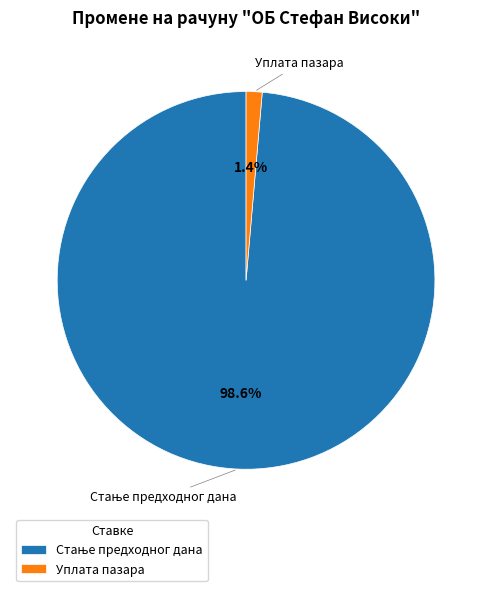

How much of the chart is everything except Уплата пазара?

98.6%